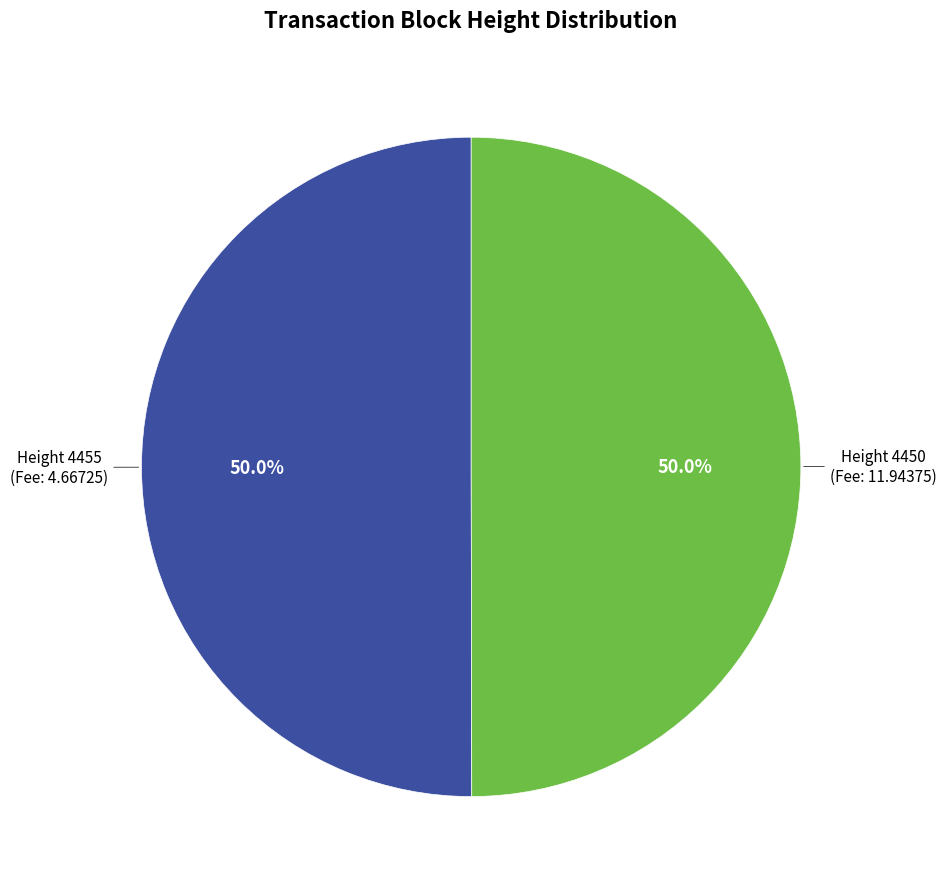

Which slice is the largest?

4455